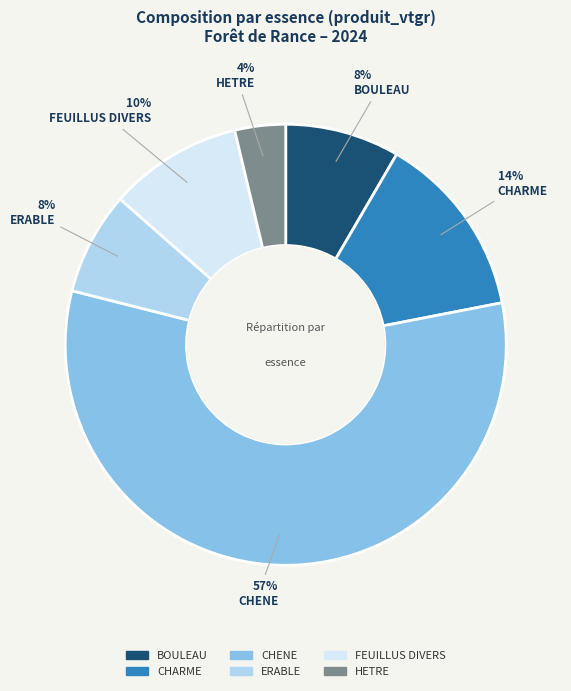

Is the sum of ERABLE and HETRE greater than half?

No